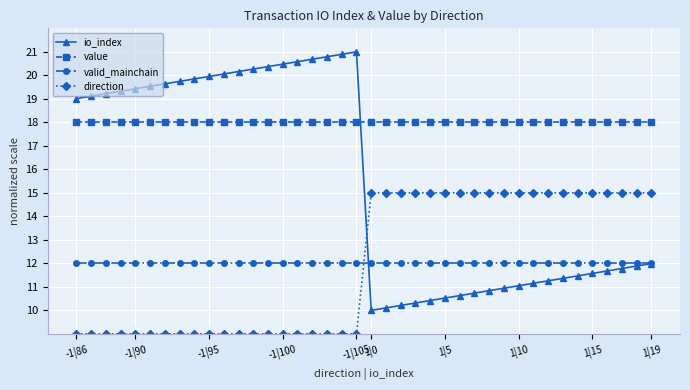

How many times do valid_mainchain and direction cross each other?

1